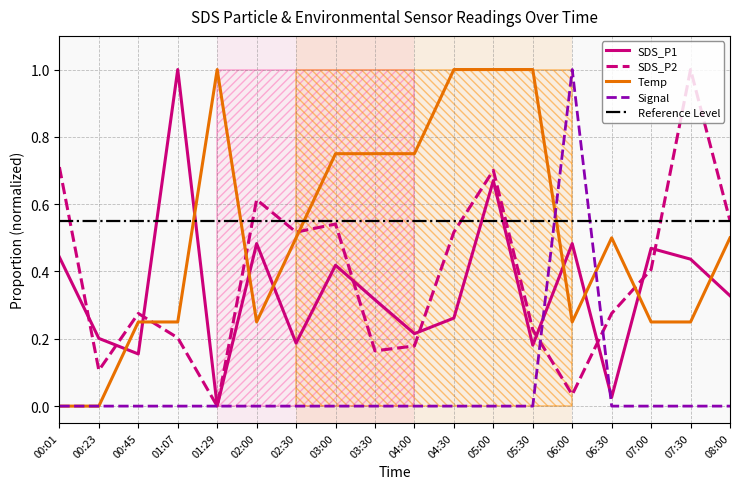

Reading right to left, transcribe all the data shown in this chart.

SDS_P1: 08:00=0.3	07:30=0.4	07:00=0.5	06:30=0.0	06:00=0.5	05:30=0.2	05:00=0.7	04:30=0.3	04:00=0.2	03:30=0.3	03:00=0.4	02:30=0.2	02:00=0.5	01:29=0.0	01:07=1.0	00:45=0.2	00:23=0.2	00:01=0.4
SDS_P2: 08:00=0.6	07:30=1.0	07:00=0.4	06:30=0.3	06:00=0.0	05:30=0.2	05:00=0.7	04:30=0.5	04:00=0.2	03:30=0.2	03:00=0.5	02:30=0.5	02:00=0.6	01:29=0.0	01:07=0.2	00:45=0.3	00:23=0.1	00:01=0.7
Temp: 08:00=0.5	07:30=0.3	07:00=0.3	06:30=0.5	06:00=0.3	05:30=1.0	05:00=1.0	04:30=1.0	04:00=0.8	03:30=0.8	03:00=0.8	02:30=0.5	02:00=0.3	01:29=1.0	01:07=0.3	00:45=0.3	00:23=0.0	00:01=0.0
Signal: 08:00=0.0	07:30=0.0	07:00=0.0	06:30=0.0	06:00=1.0	05:30=0.0	05:00=0.0	04:30=0.0	04:00=0.0	03:30=0.0	03:00=0.0	02:30=0.0	02:00=0.0	01:29=0.0	01:07=0.0	00:45=0.0	00:23=0.0	00:01=0.0